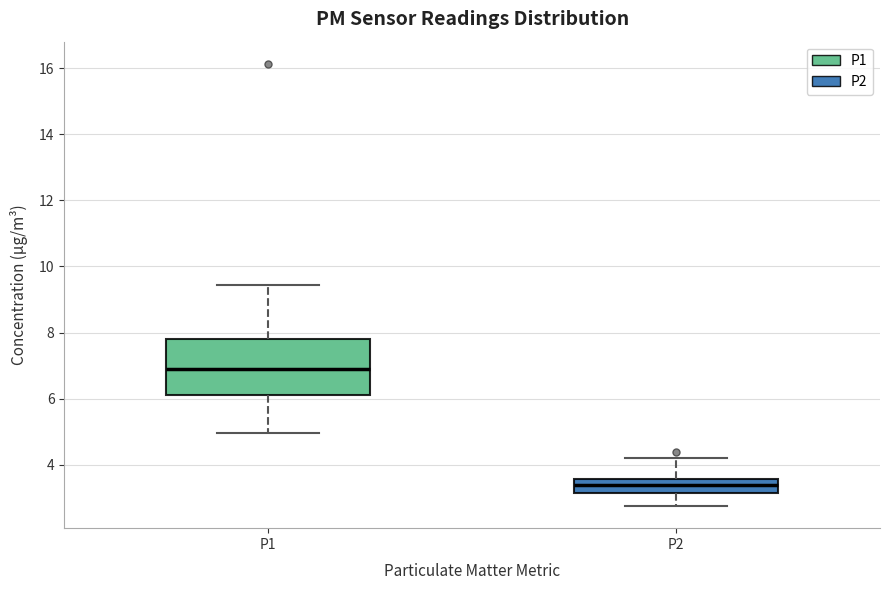

Where does the median line of the box for P2 sit on the y-axis? The values are not printed on the chart, so give them approximately, as read against the axis.

3.4